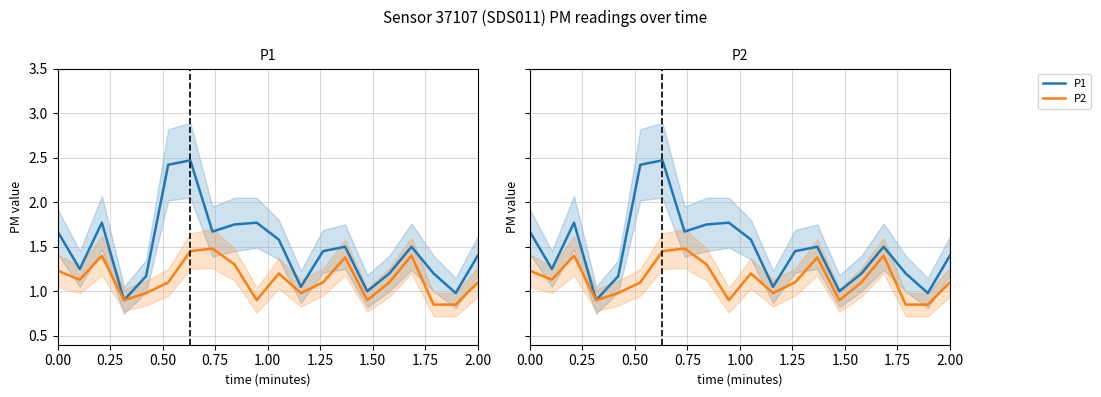

Count the number of data series in this chart.

2